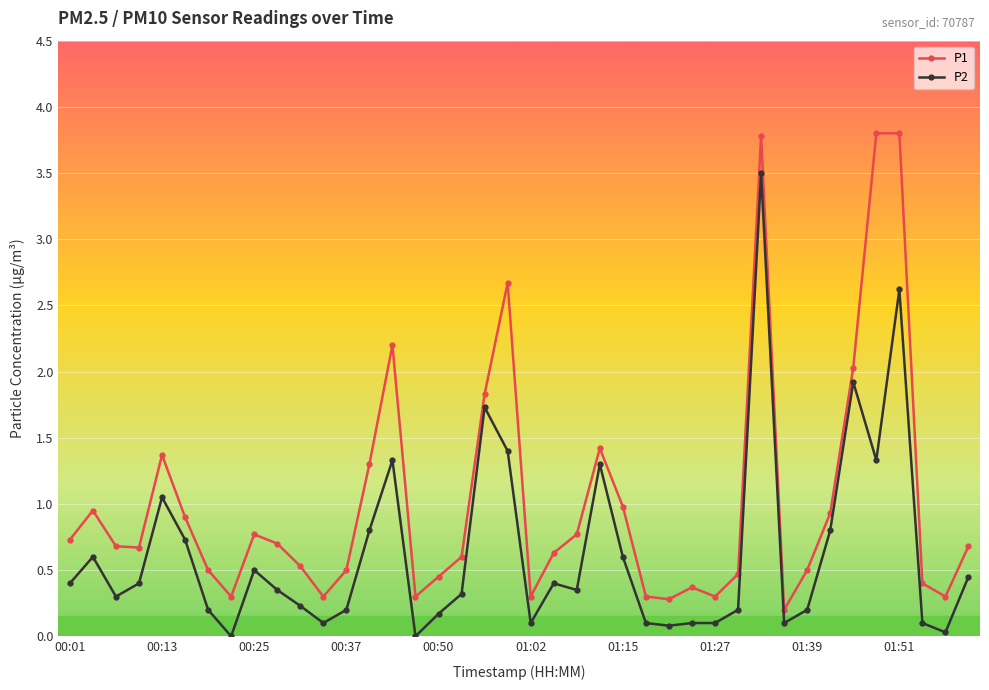

True or false: P1 has more than 0 interior local peaks.

True